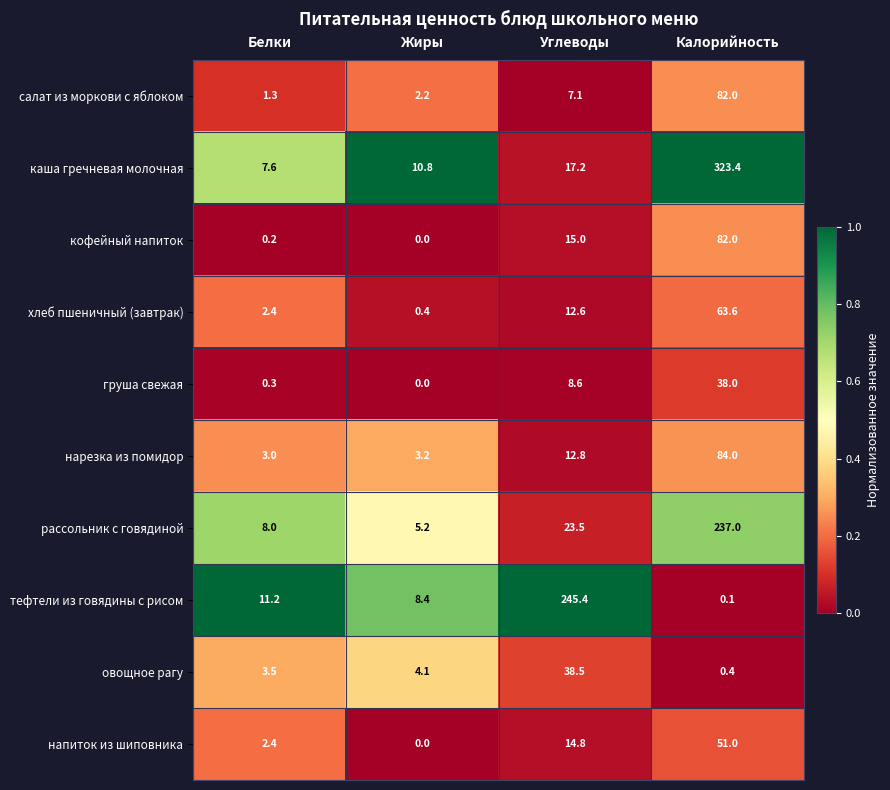

Which series has the largest total across all categories?

каша гречневая молочная